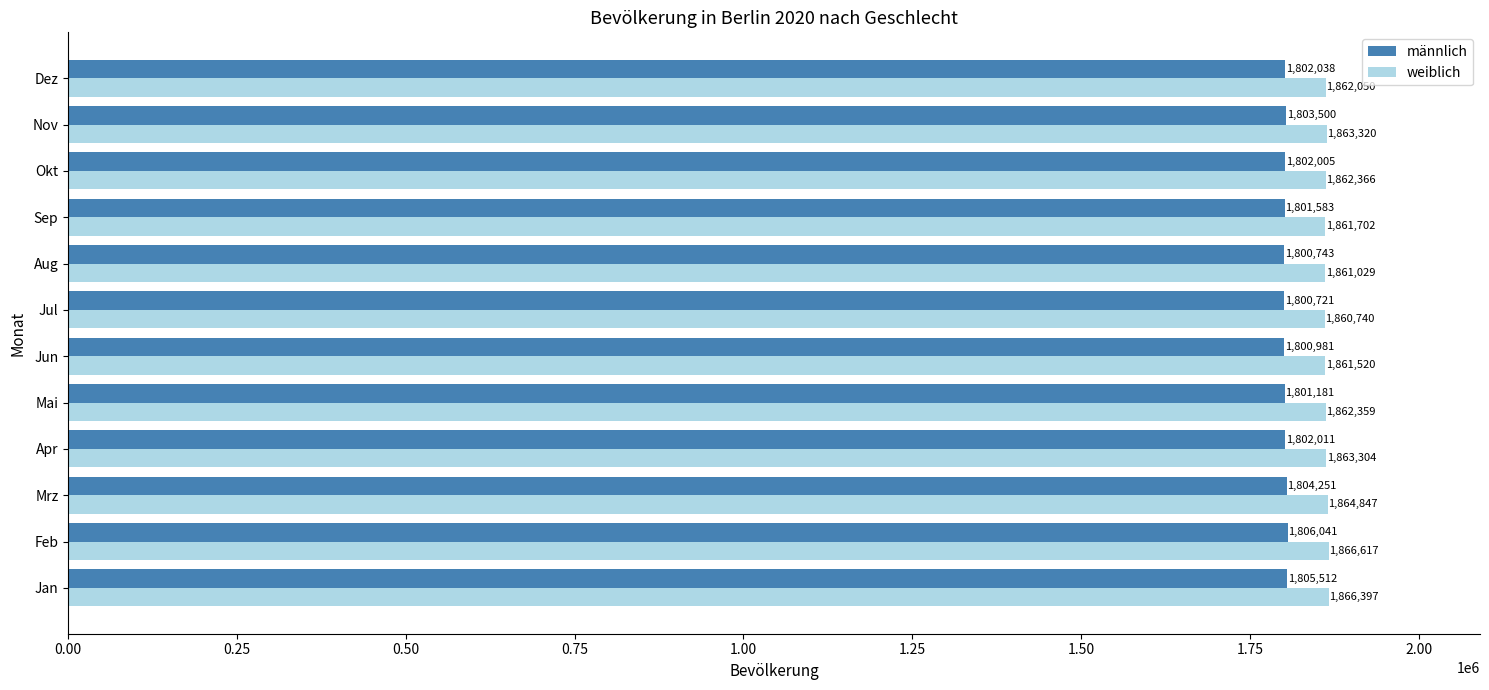

Is it true that weiblich equals 1861520 at Jun?

True